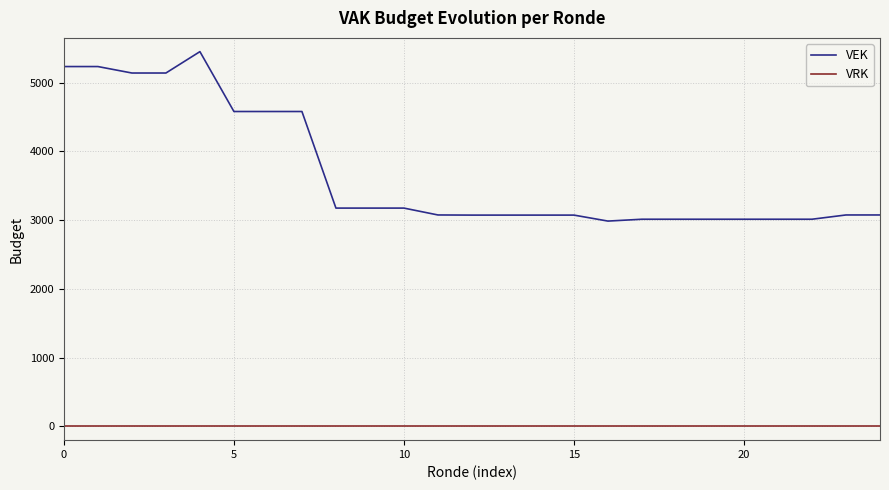

Which series has the widest spread of values?

VEK